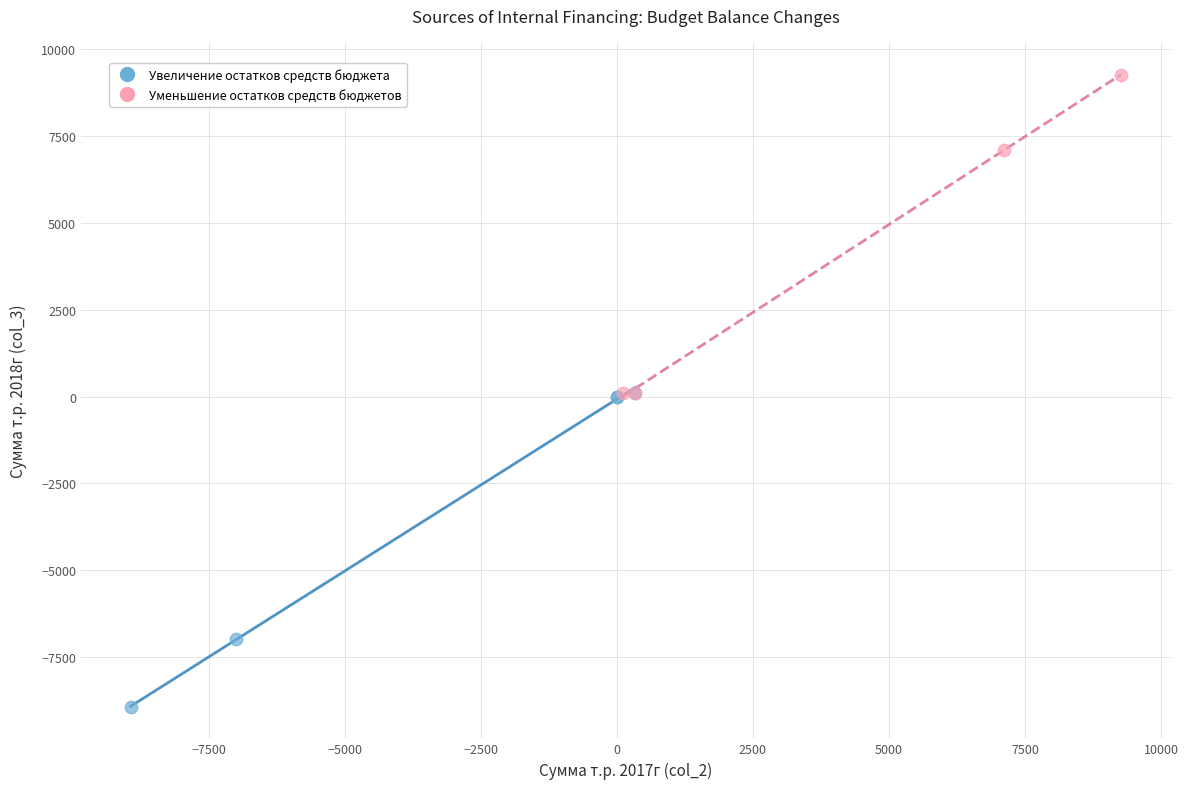

Which series contains the highest Y value?

Уменьшение остатков средств бюджетов